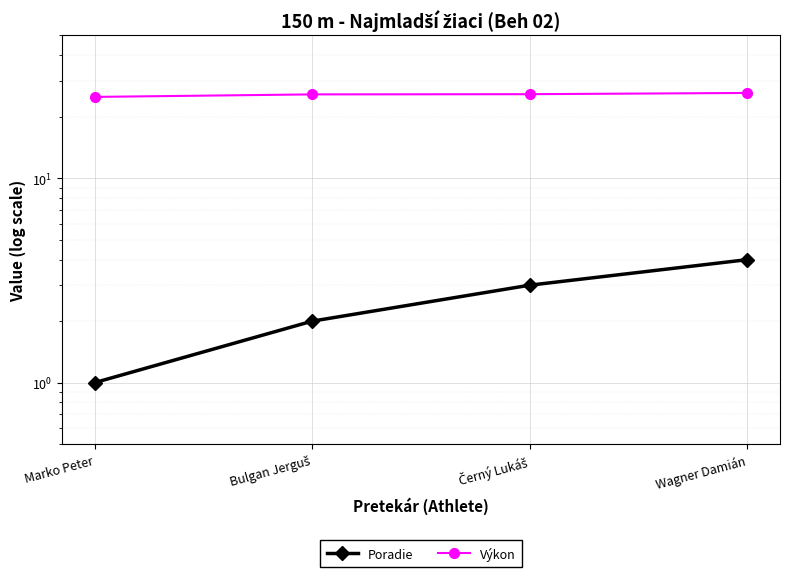

Between Černý Lukáš and Wagner Damián, which is larger?

Wagner Damián